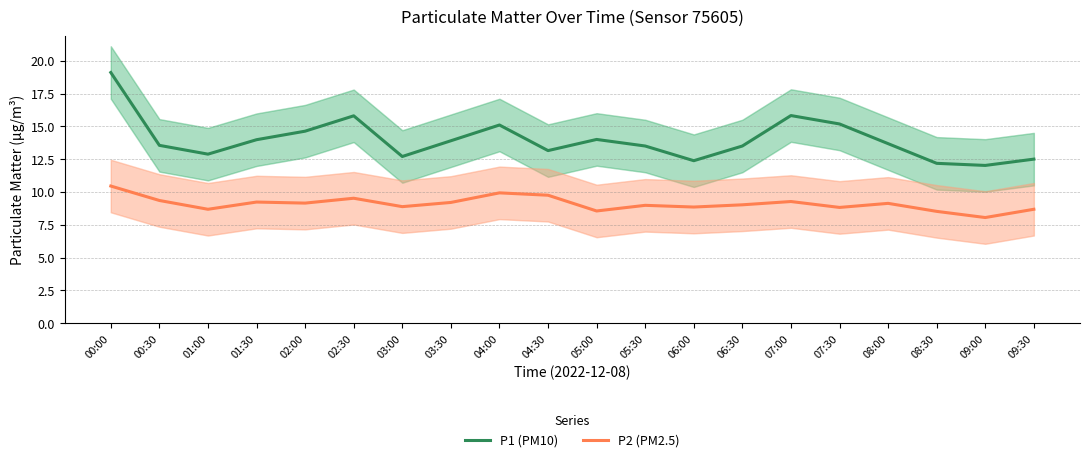

How many values in the P2 (PM2.5) series are below 9?

9